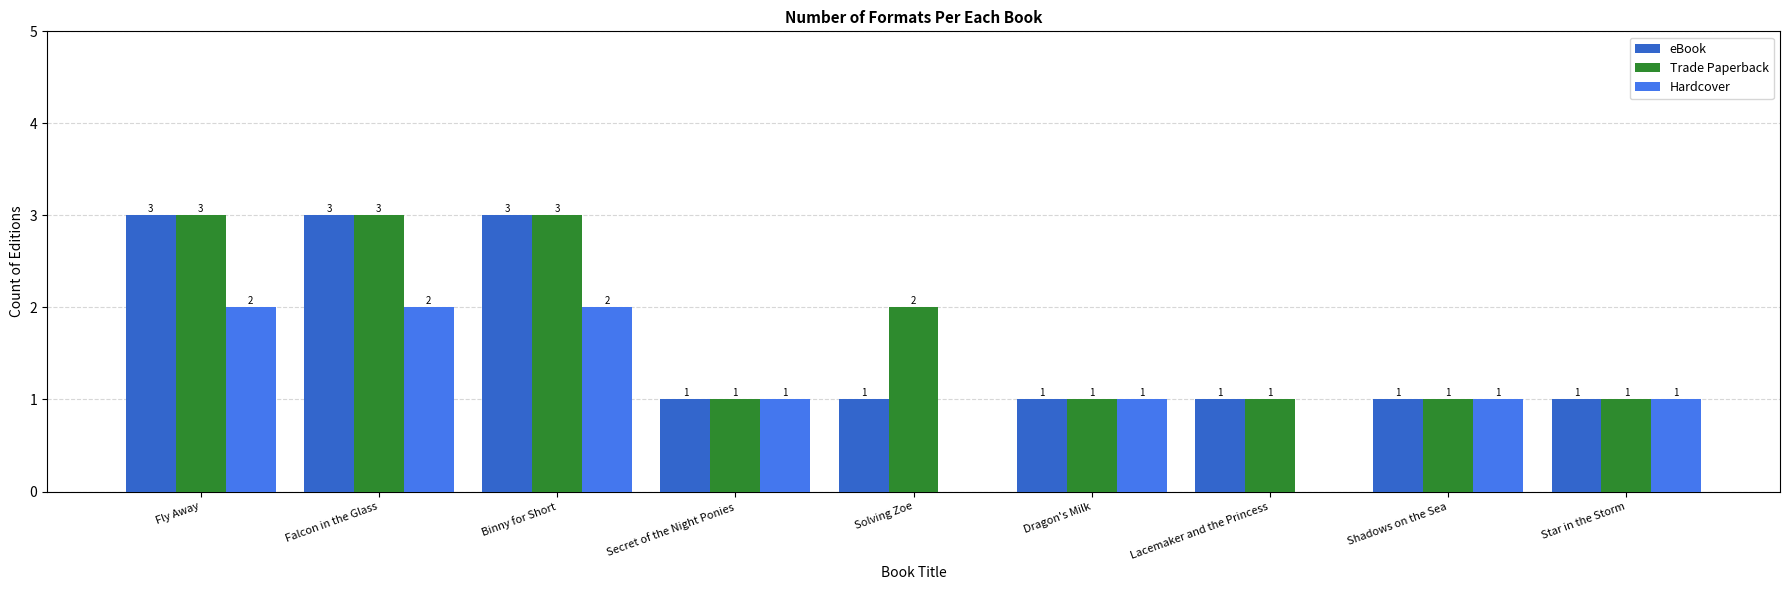

How many distinct data groups are displayed?

3